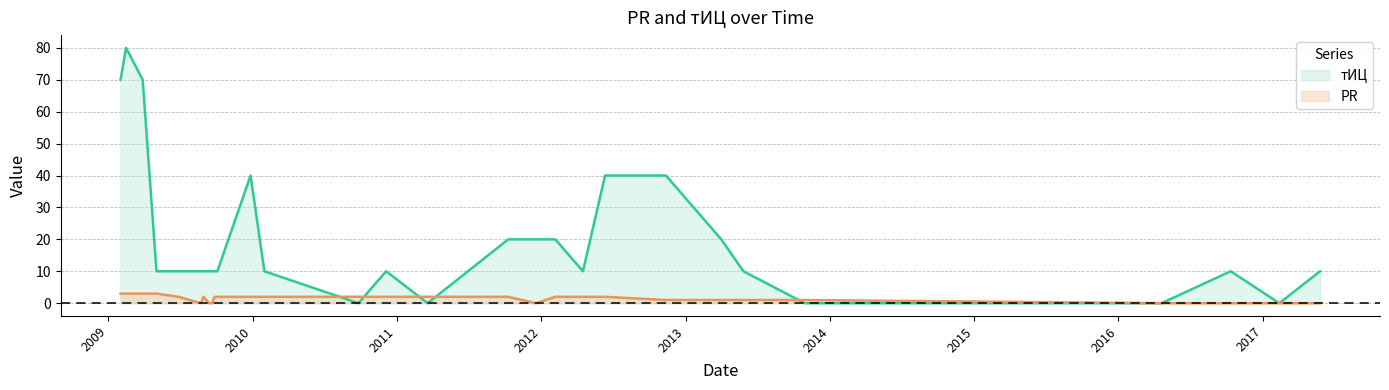

True or false: тИЦ and PR cross at least once.

True